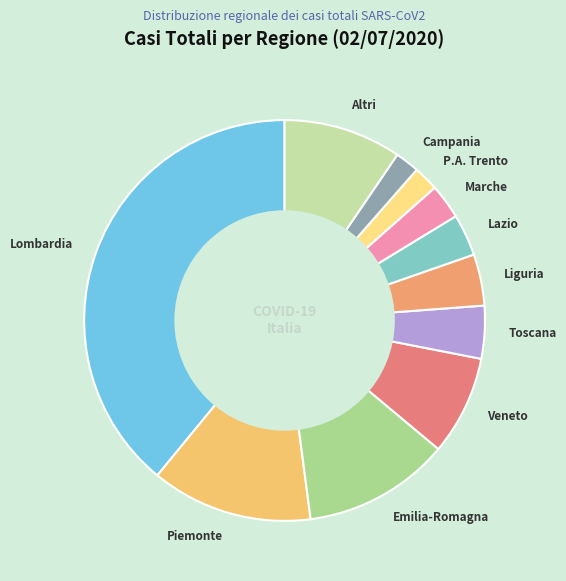

Which slice is the largest?

Lombardia